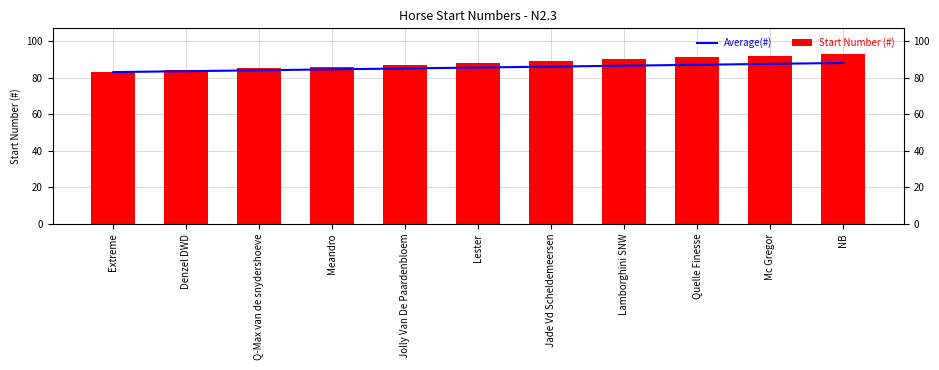

Between Denzel DWD and NB, which series saw the biggest shift?

Start Number (#)